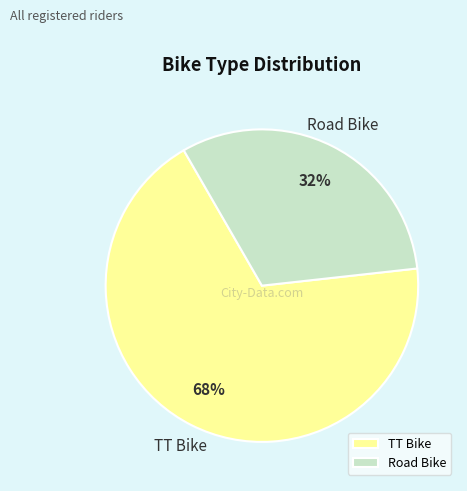

Count the number of slices in the pie.

2